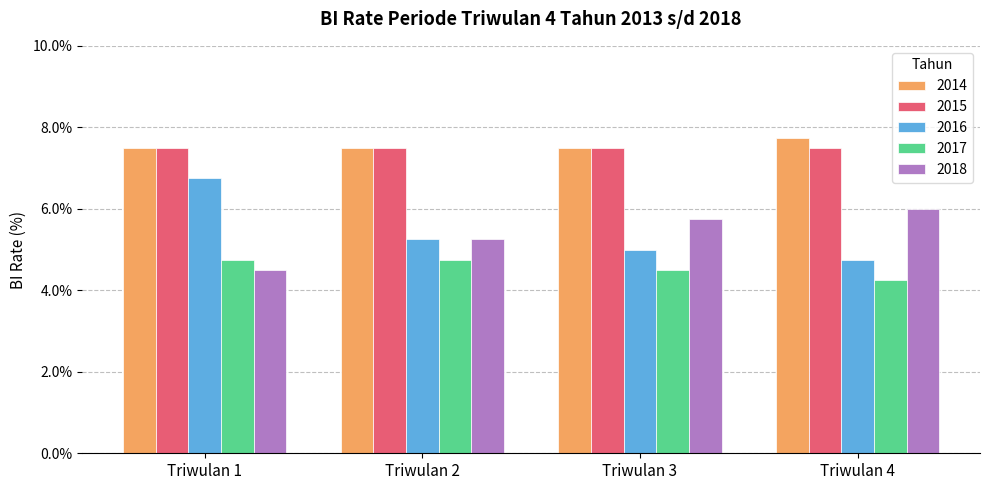

The value of 2016 at Triwulan 1 is 11.4. True or false?

False